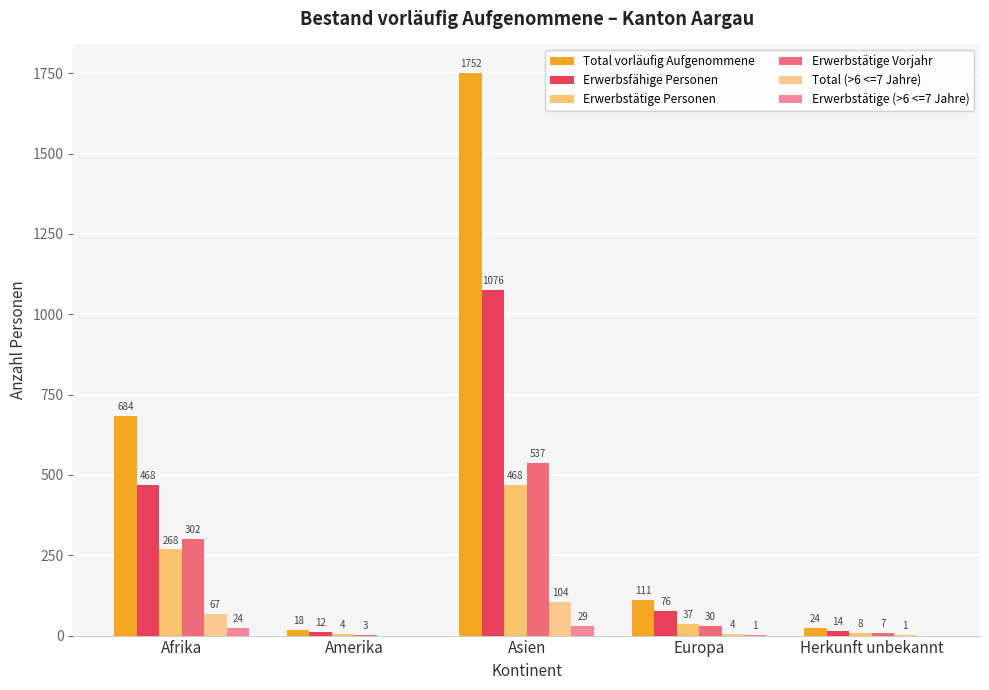

List the series in order of their peak value, lowest first.

Erwerbstätige (>6 <=7 Jahre), Total (>6 <=7 Jahre), Erwerbstätige Personen, Erwerbstätige Vorjahr, Erwerbsfähige Personen, Total vorläufig Aufgenommene